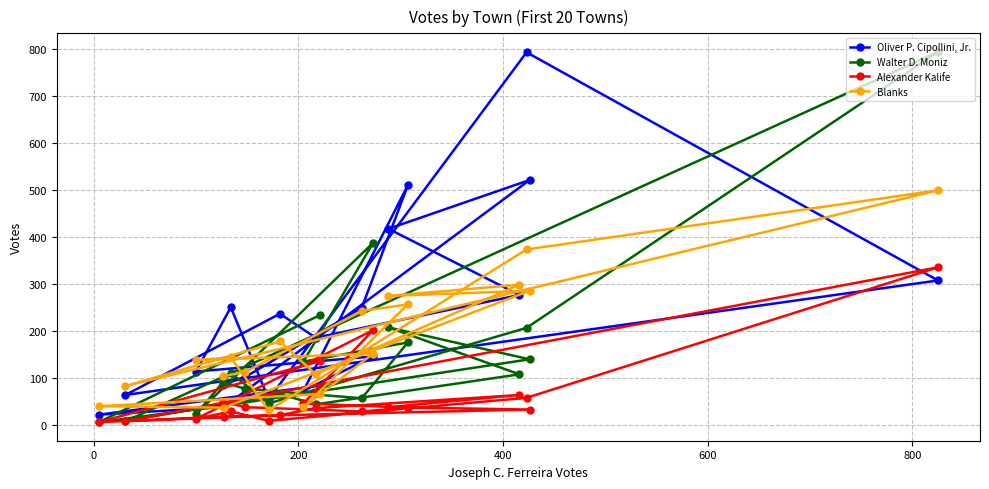

Rank the series by their average value, from highest to lowest.

Oliver P. Cipollini, Jr., Blanks, Walter D. Moniz, Alexander Kalife